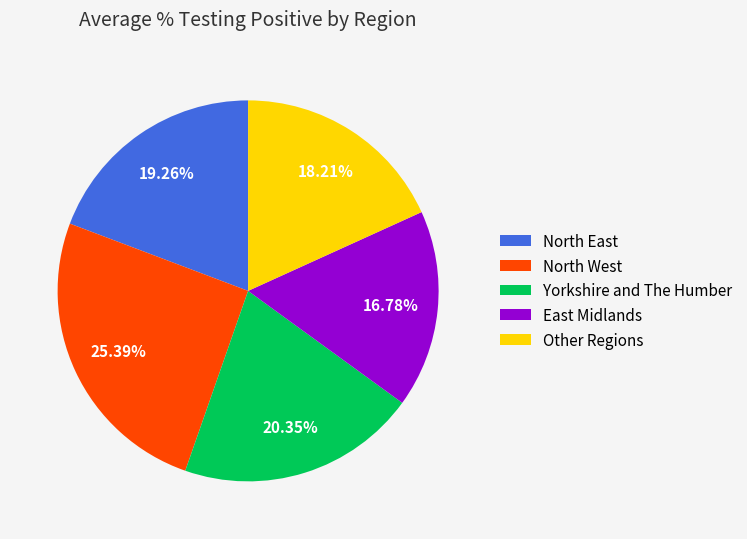

What percentage is the Yorkshire and The Humber slice, to the nearest percent?

20%